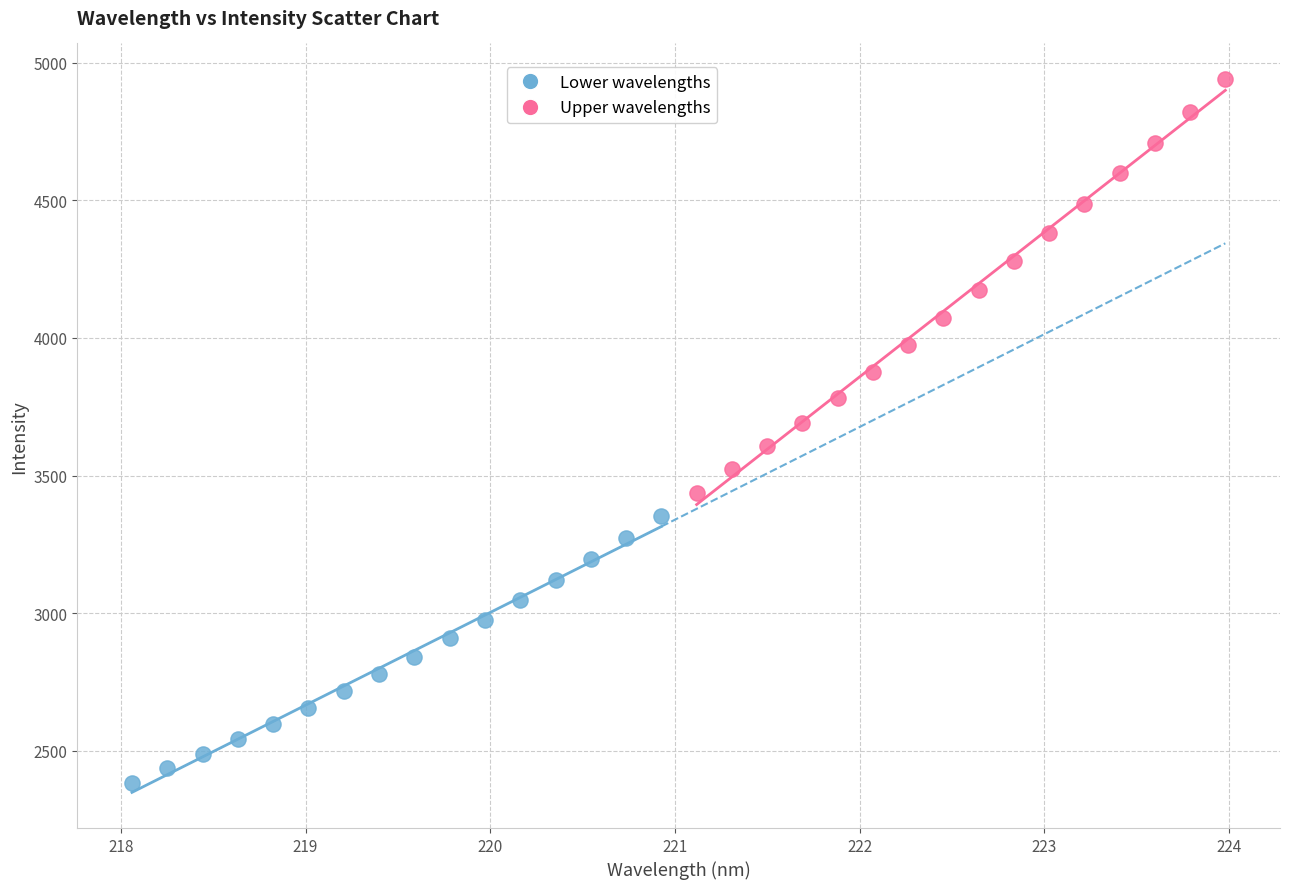

Which series reaches the maximum Y coordinate?

Upper wavelengths